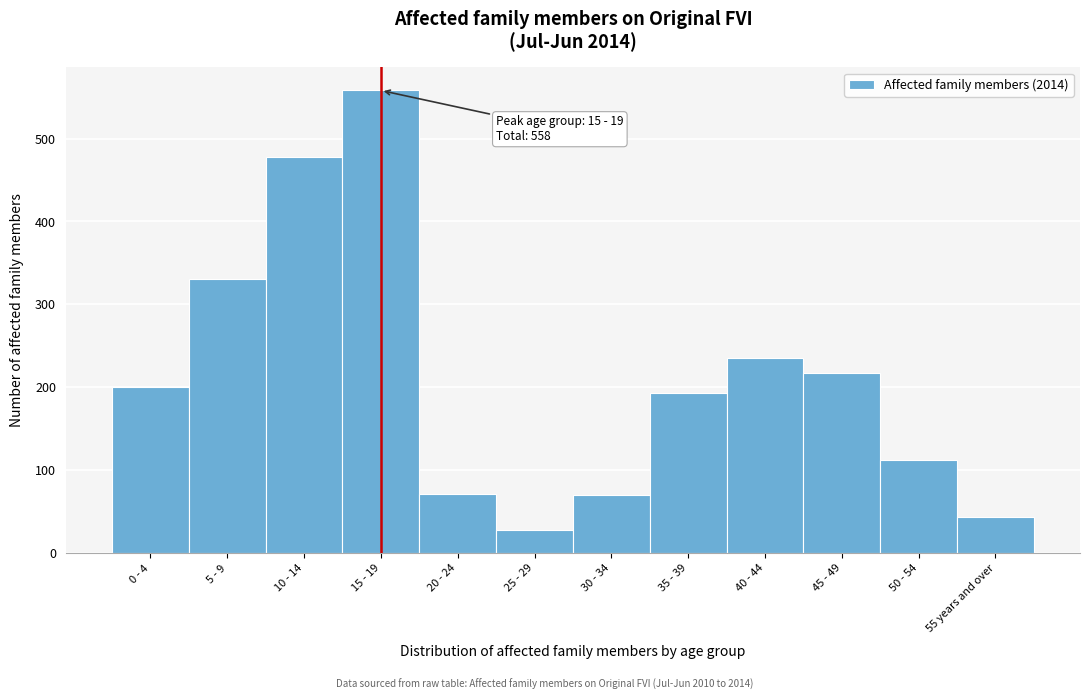

What is the sum of all values?

2536